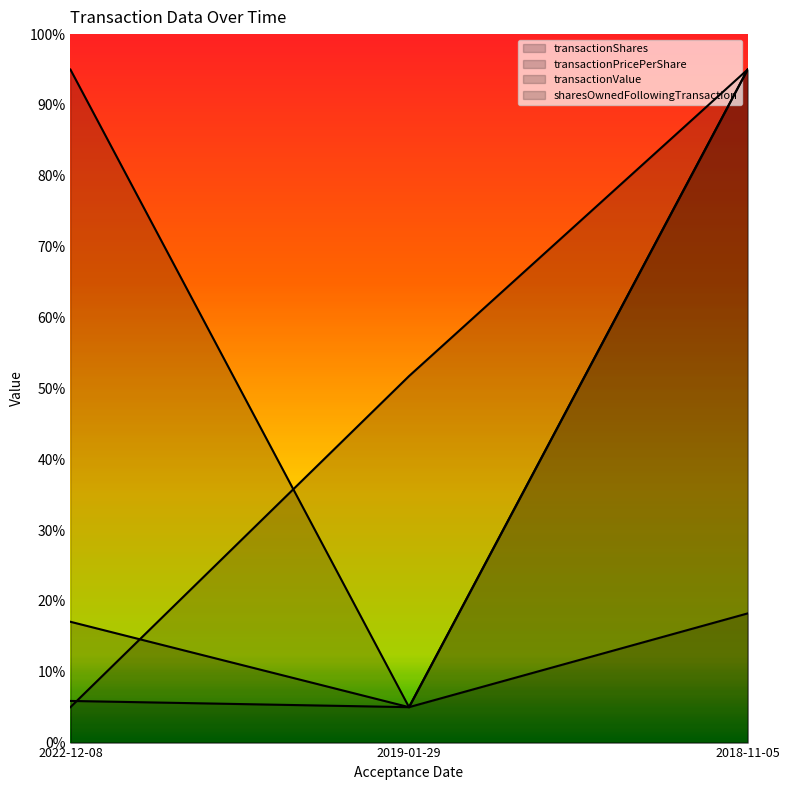

What position from the left is 2018-11-05?

3